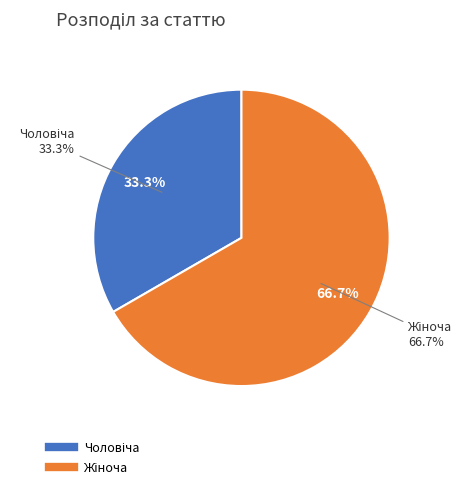

What percentage do Чоловіча and Жіноча together represent?

100.0%